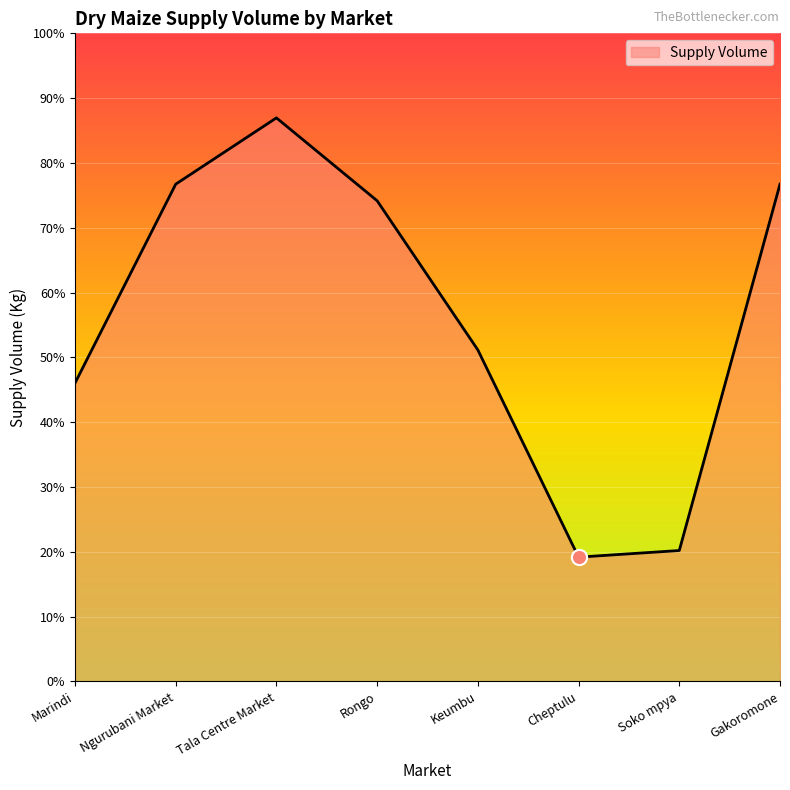

What is the ratio of the value at Ngurubani Market to the value at Marindi?

1.7